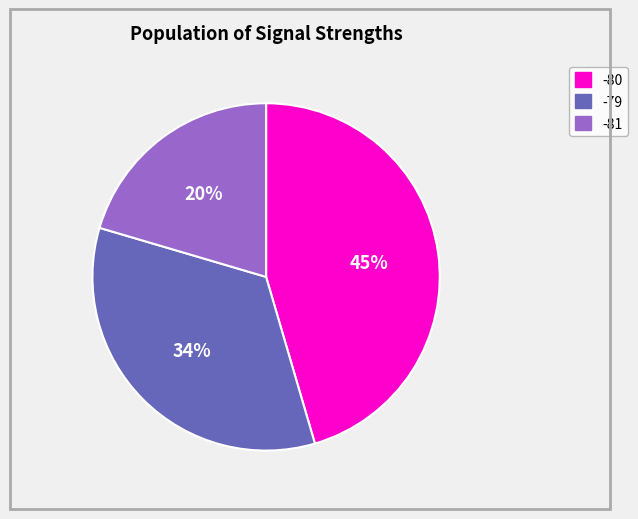

How many slices are in this pie chart?

3